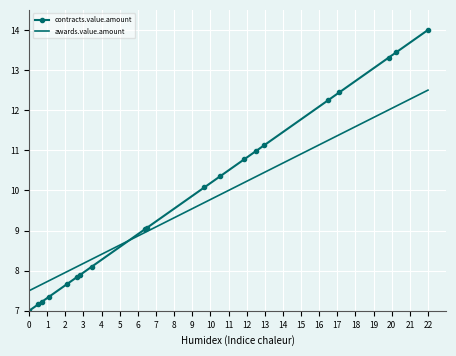

What is the minimum value shown in the chart?

7.0